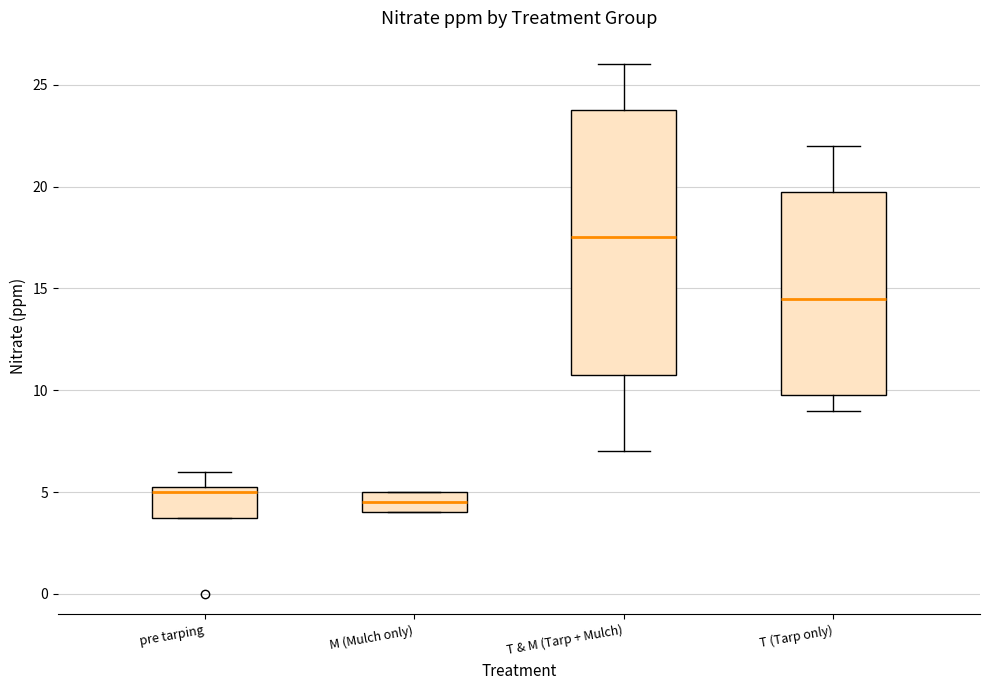

Comparing the boxes themselves (not the whiskers), which one is the tallest?

T & M (Tarp + Mulch)